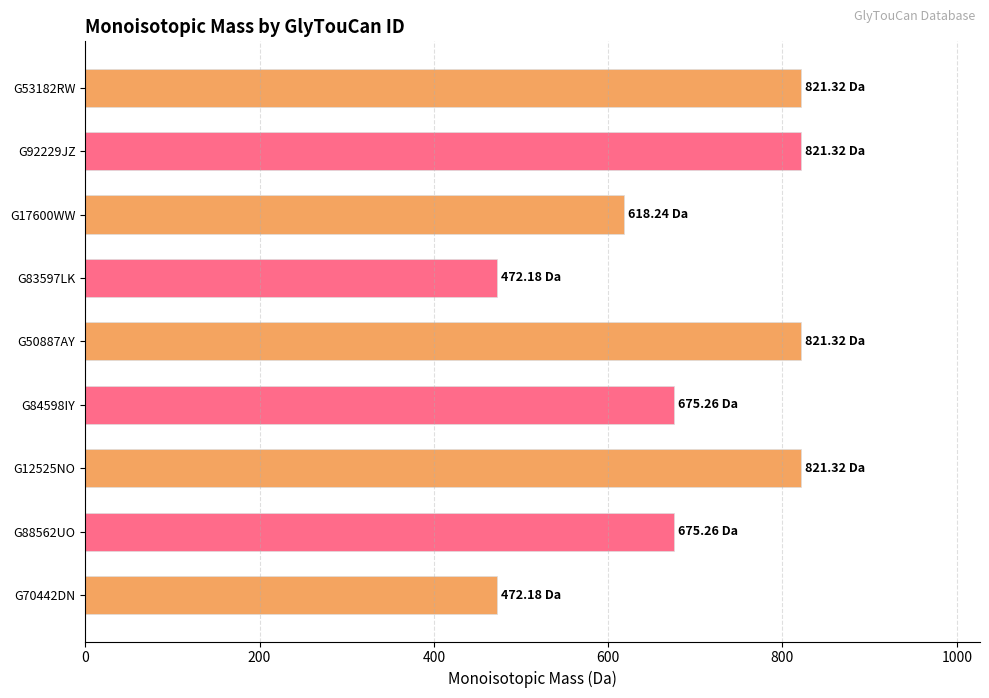

How many data points are above 675?

6